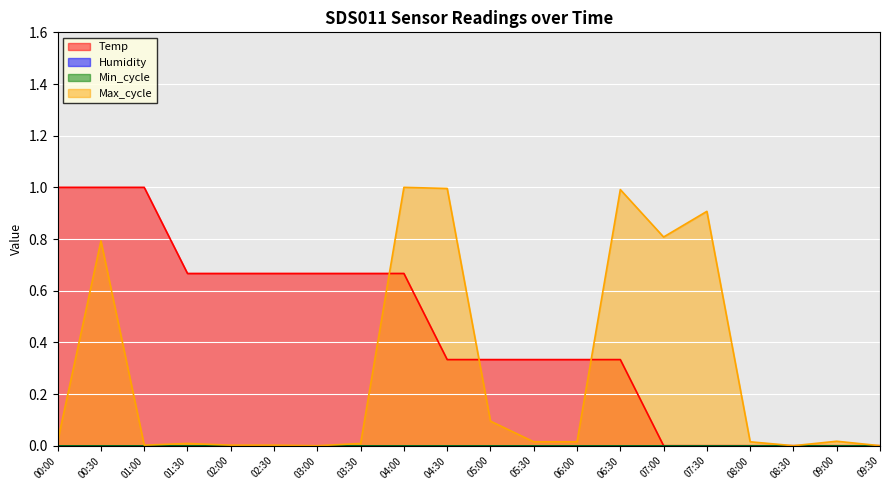

The Max_cycle series shows 1.6 at 07:30. True or false?

False